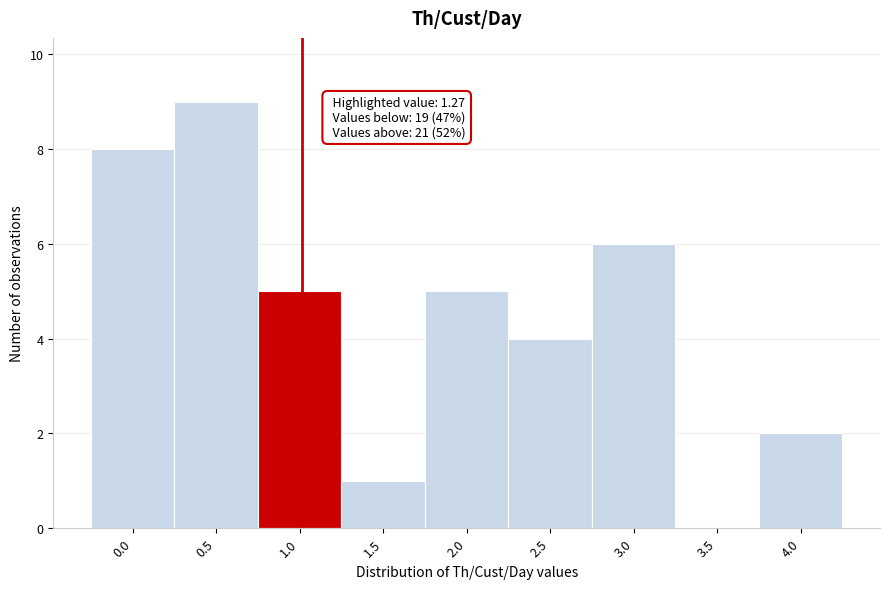

Reading left to right, extract all data points from this chart.

0.0=8	0.5=9	1.0=5	1.5=1	2.0=5	2.5=4	3.0=6	3.5=0	4.0=2